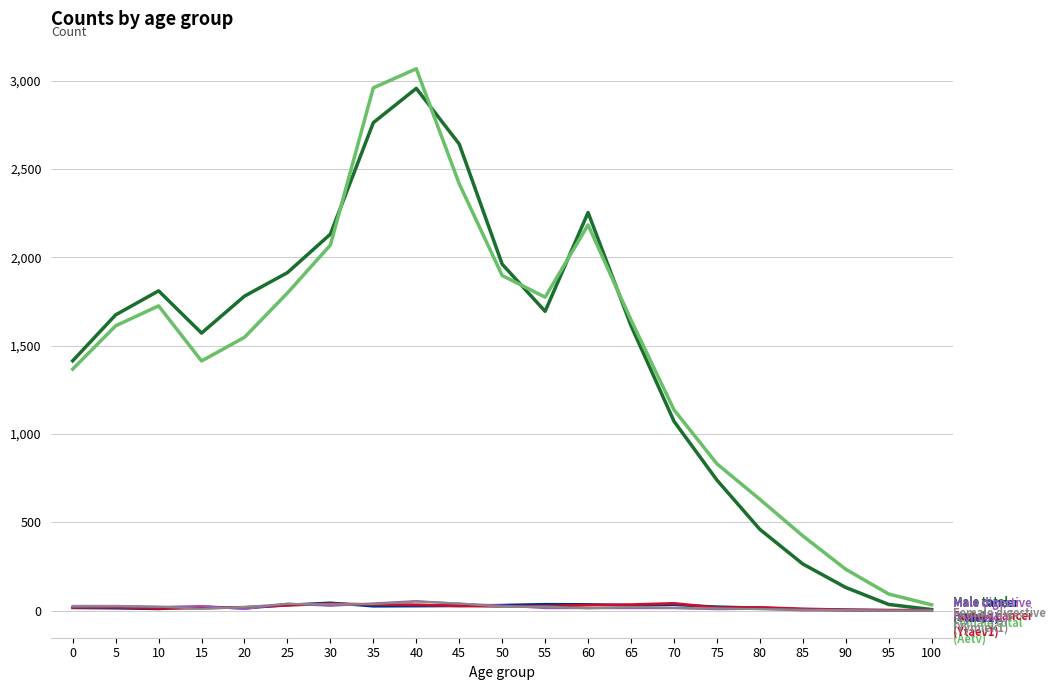

Which category has the highest value across all series?

40